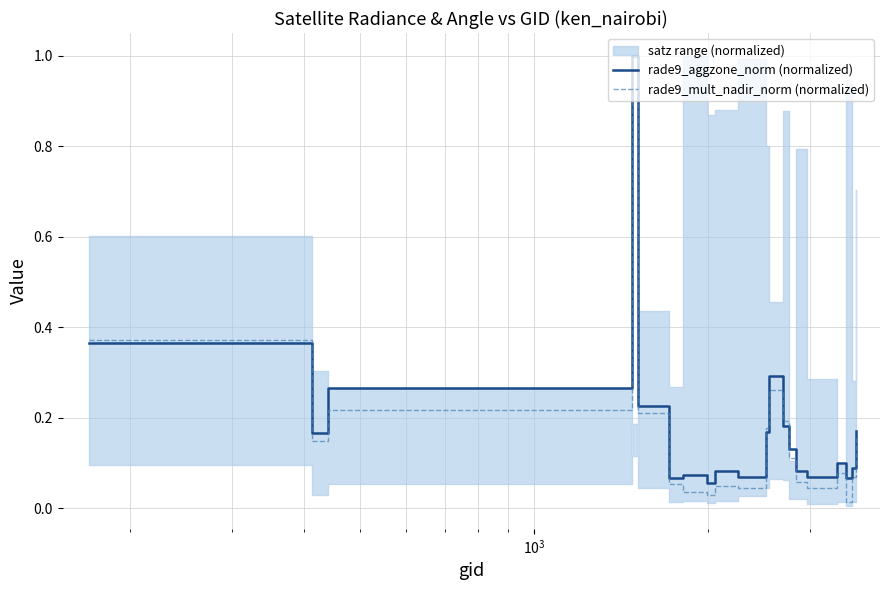

What is the value of the rade9_mult_nadir_norm (normalized) point at the 6th from the left?

0.1